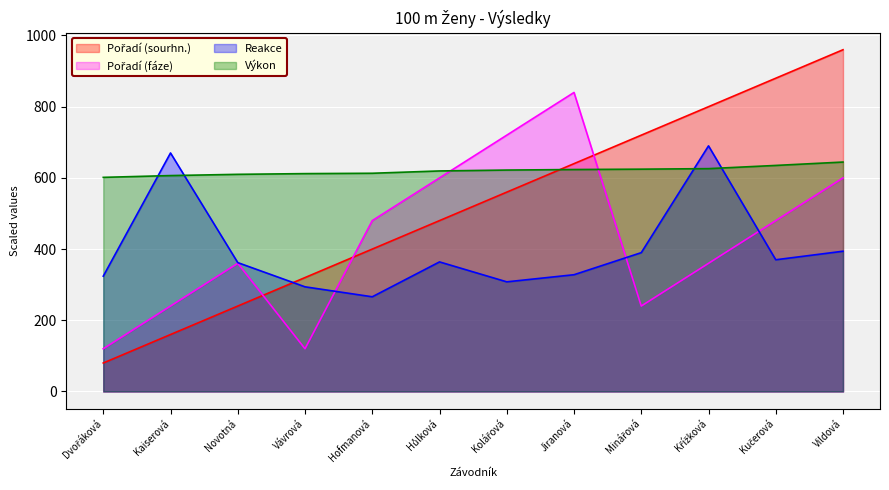

What position from the left is Hofmanová?

5